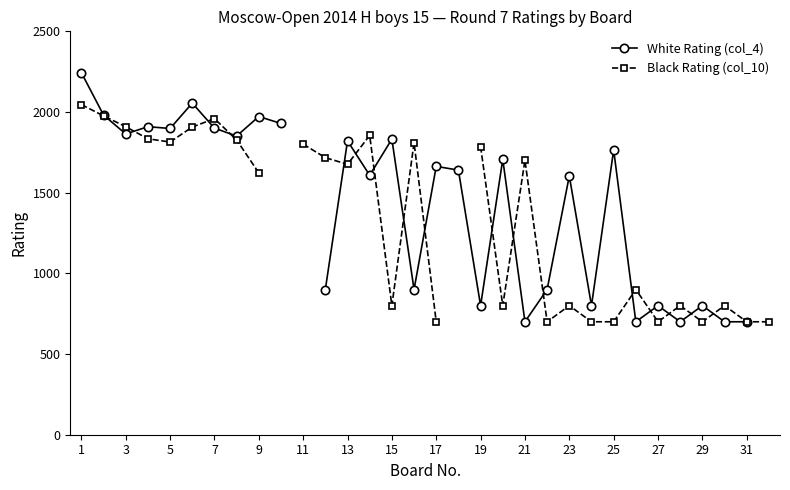

What is the difference between the maximum and minimum values in the White Rating (col_4) series?

1544.0